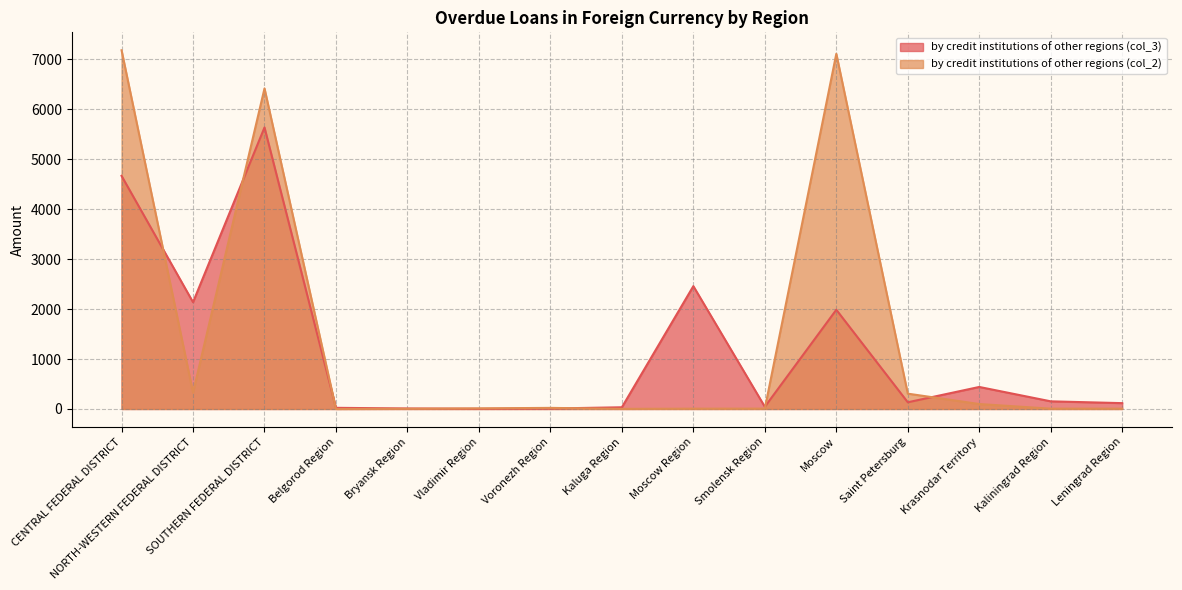

Which series has the largest total across all categories?

by credit institutions of other regions (col_2)